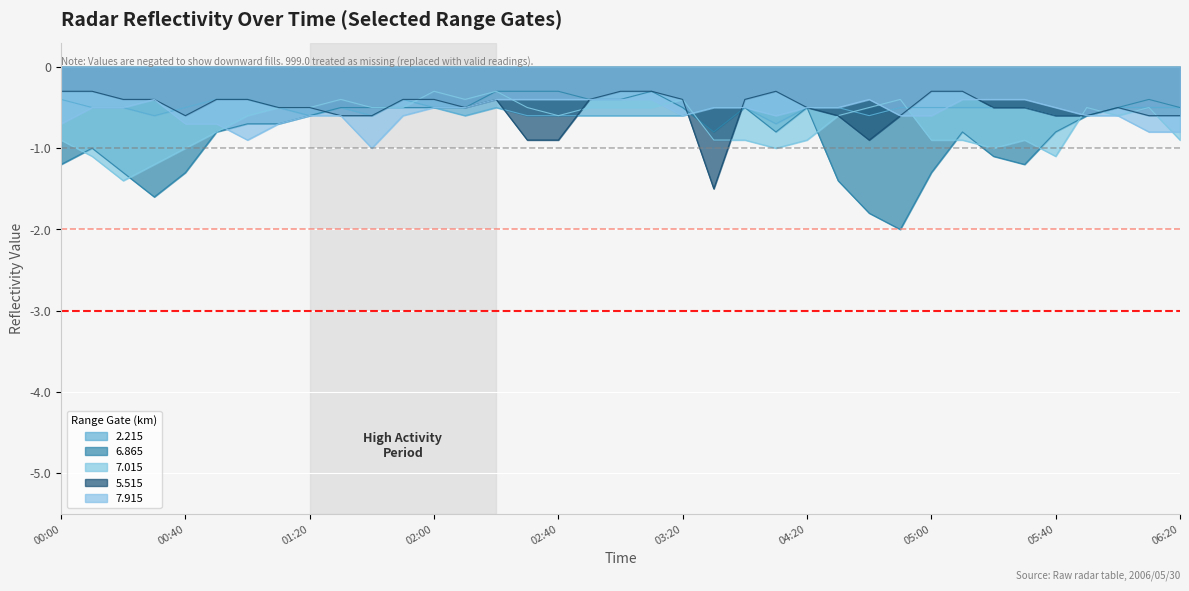

What is the spread (max minus min) of values at 00:40?

0.8